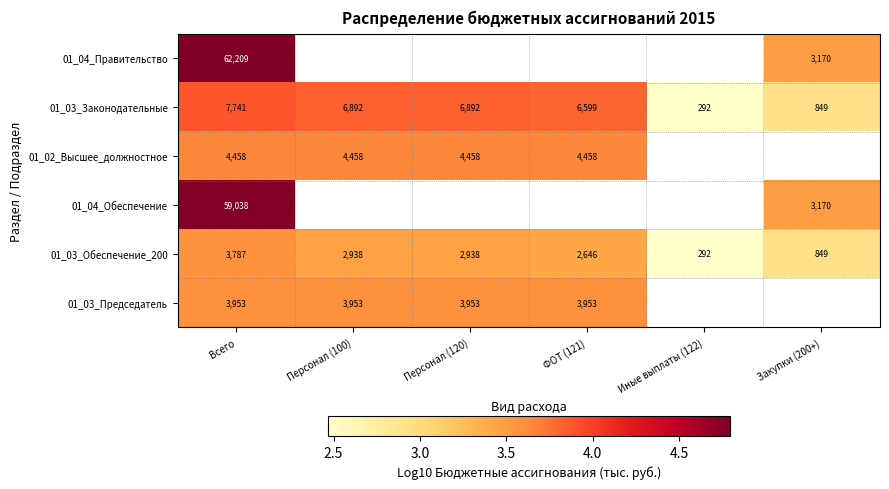

Is it true that 01_03_Председатель equals 5.0 at Всего?

False